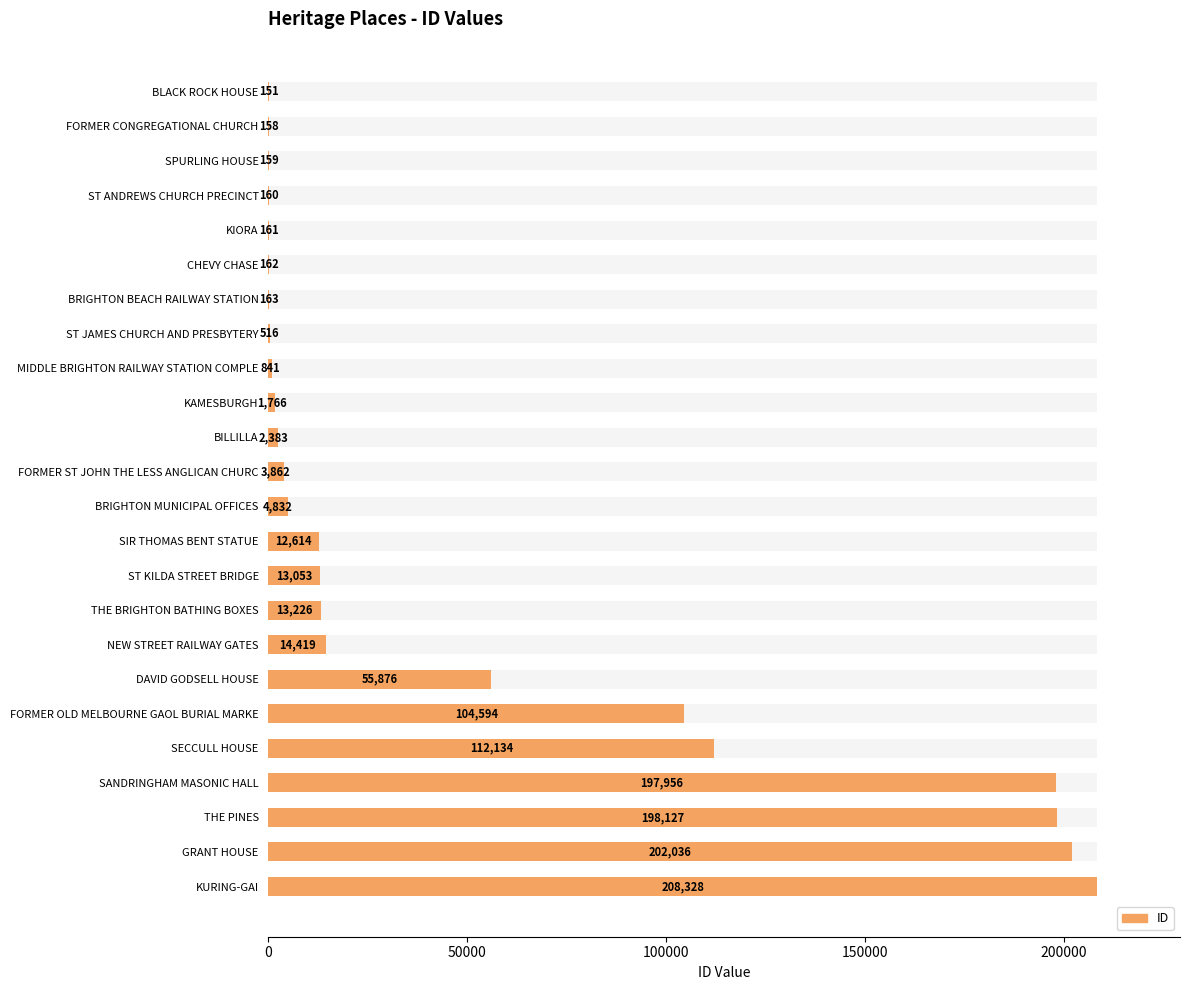

The value at NEW STREET RAILWAY GATES is 14419. True or false?

True